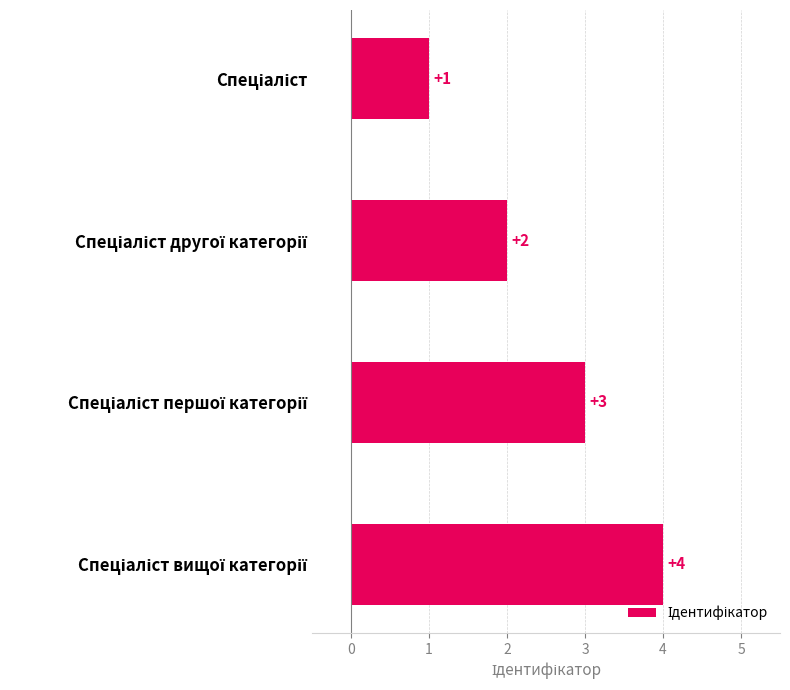

What is the greatest value displayed?

4